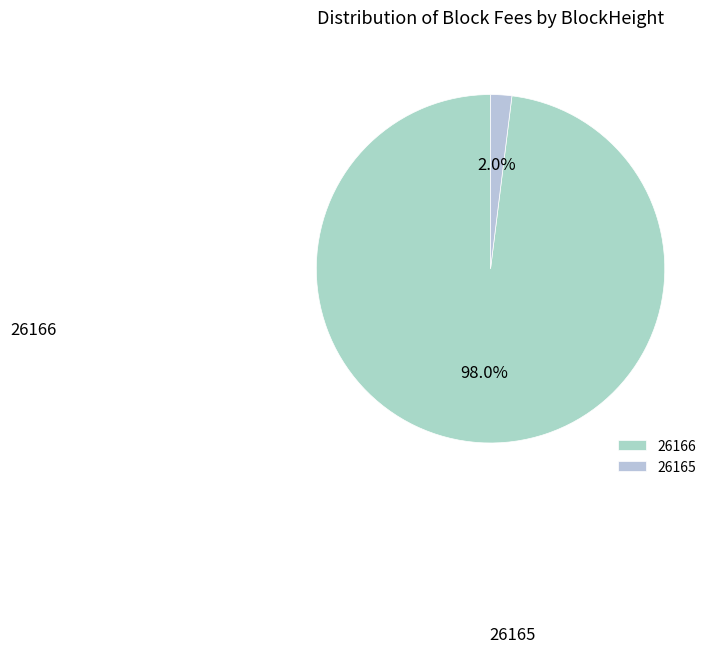

Is 26165 the majority of the pie?

No